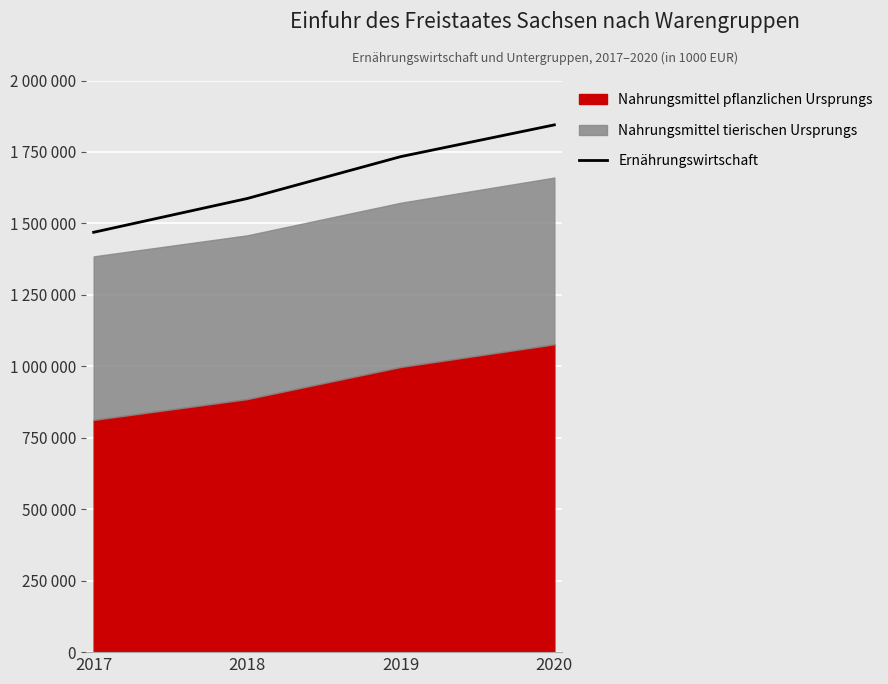

Which label corresponds to the smallest value in the chart?

2017